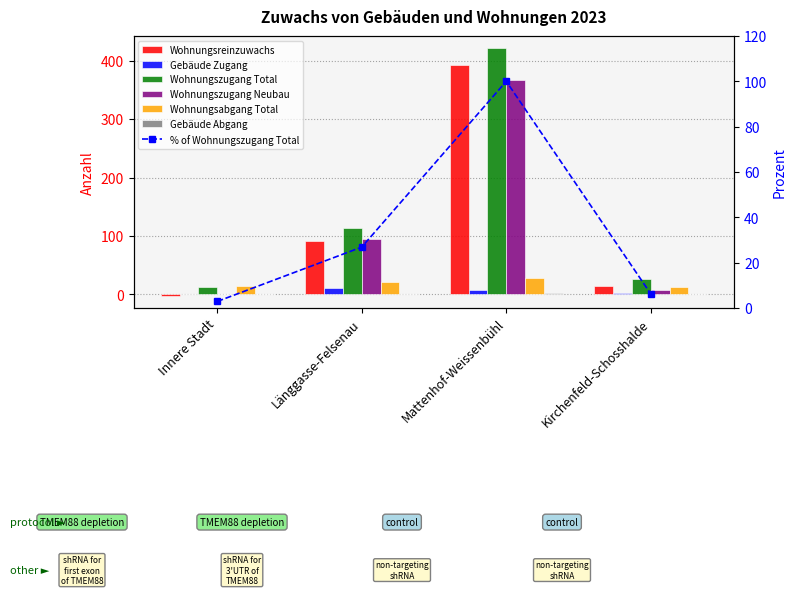

What is the minimum value shown in the chart?

-2